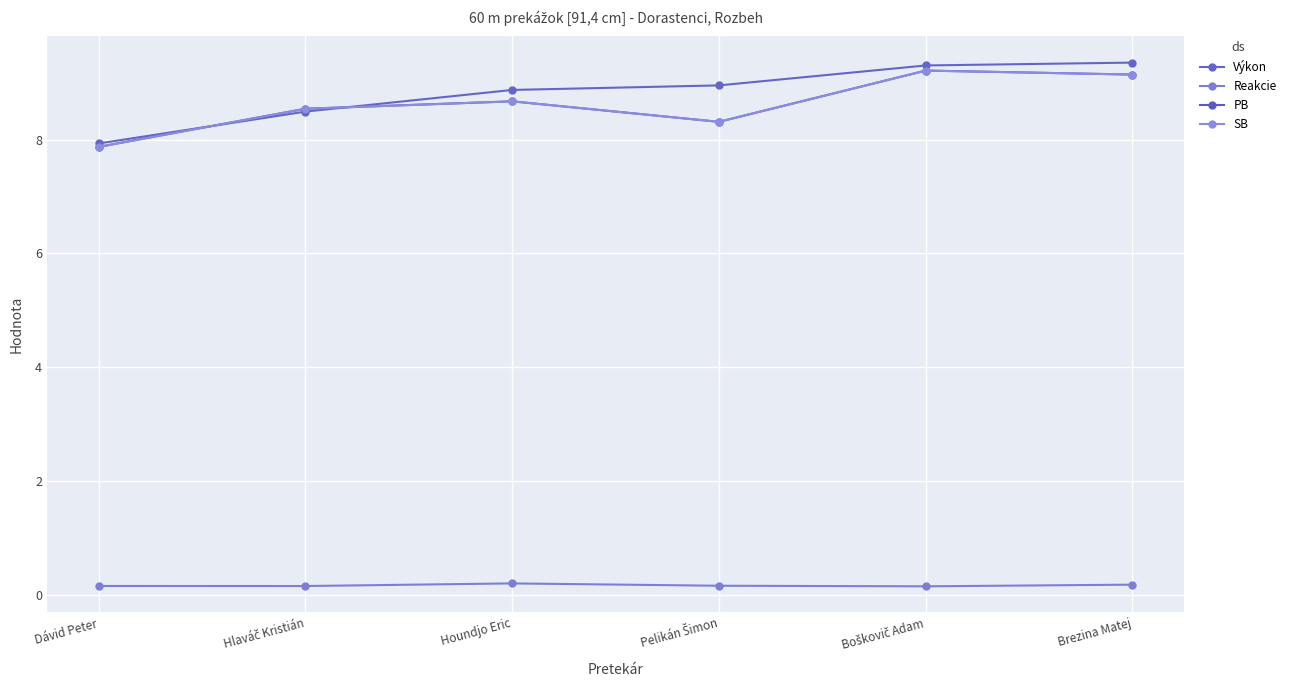

Rank the categories by Výkon value from highest to lowest.

Brezina Matej, Boškovič Adam, Pelikán Šimon, Houndjo Eric, Hlaváč Kristián, Dávid Peter